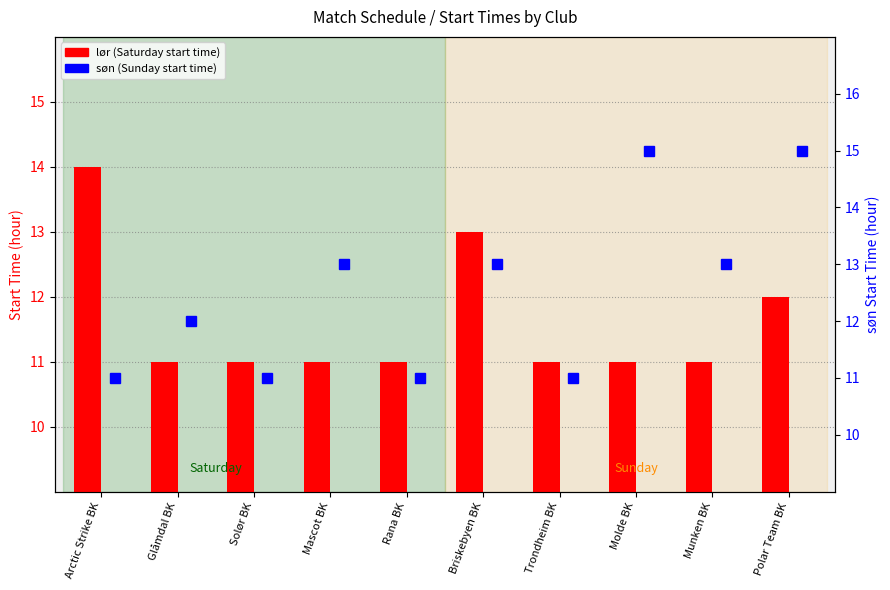

Where is lør (Saturday) nearest to the value 12?

Polar Team BK